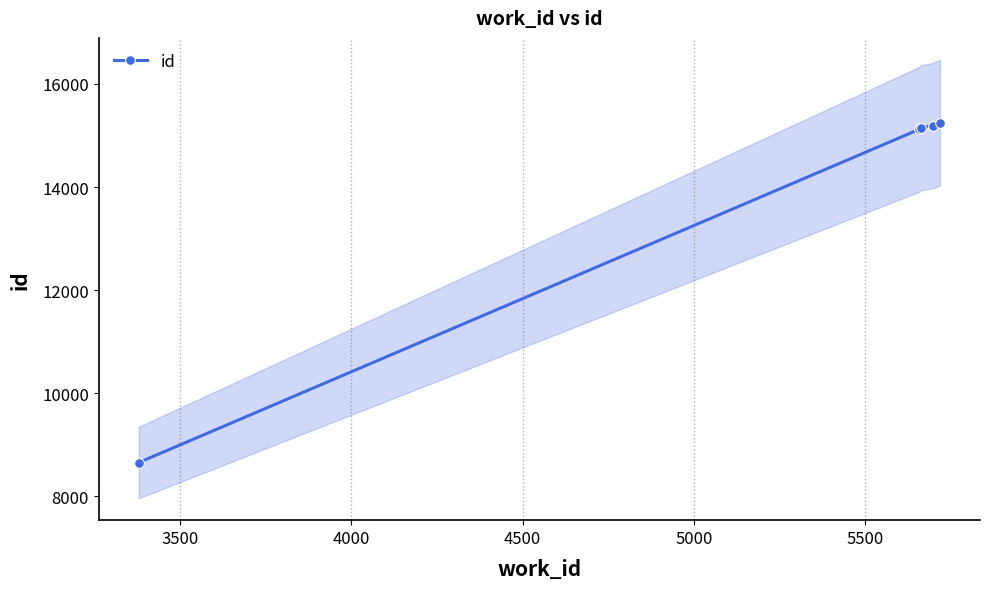

What is the value of the id point at the 1st from the left?

8658